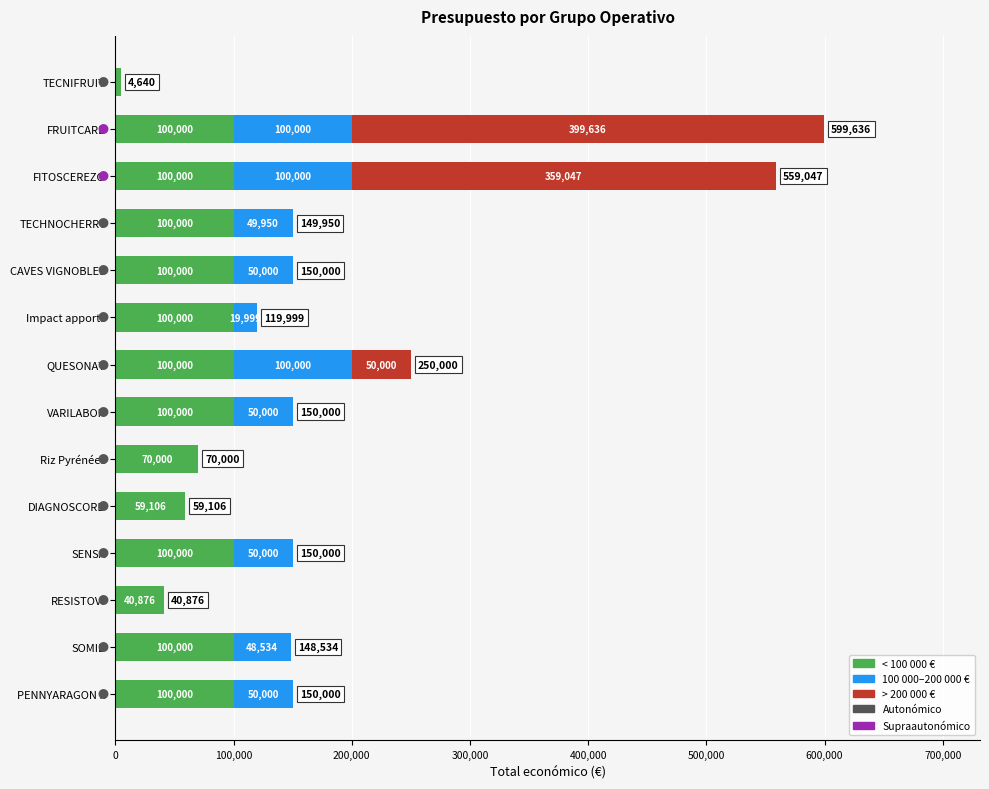

What is the sum of all < 100 000 € values?

1174622